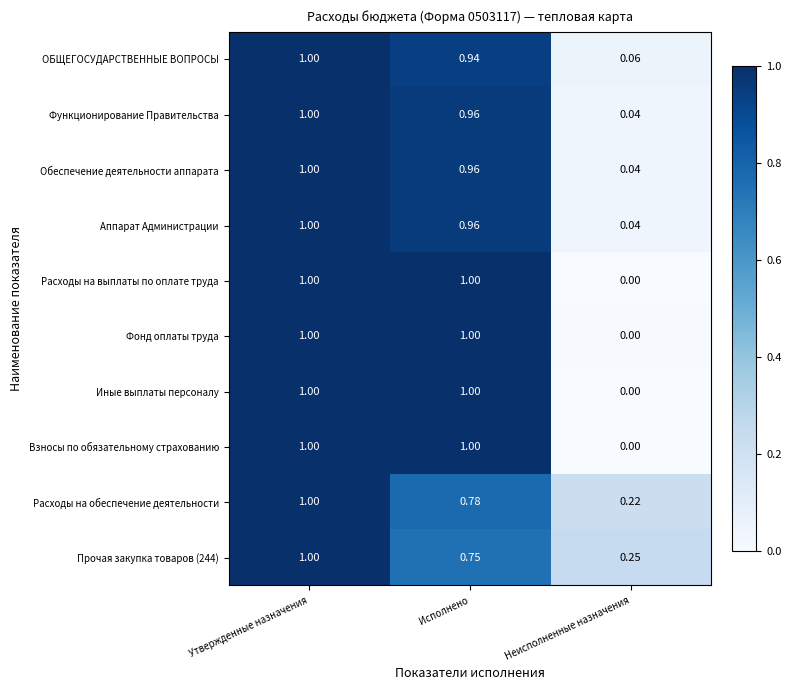

At which category is the sum across all series the highest?

Утвержденные назначения